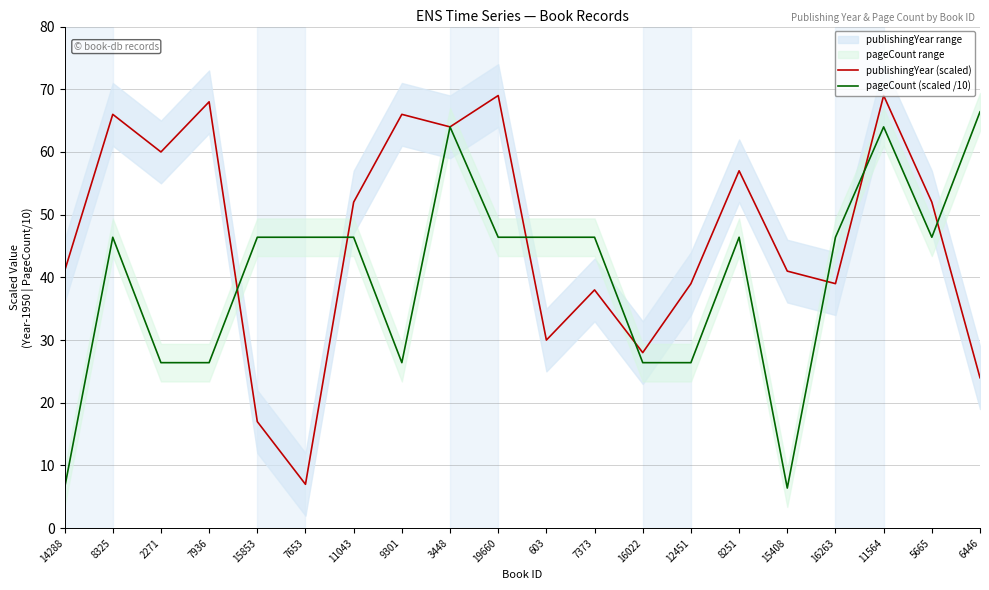

At 12451, list the series in order from smallest to largest.

pageCount (scaled /10), publishingYear (scaled)